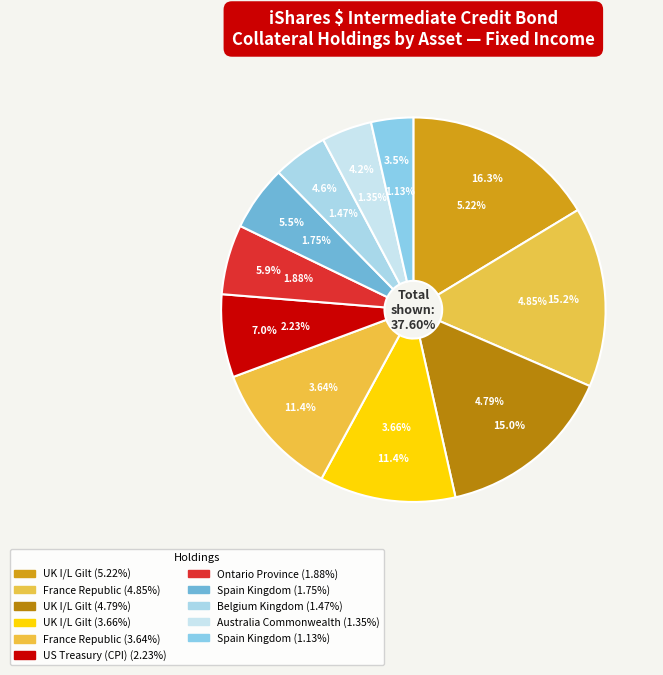

What is the ratio of the value at TREASURY (CPI) NOTE to the value at BELGIUM?

1.5